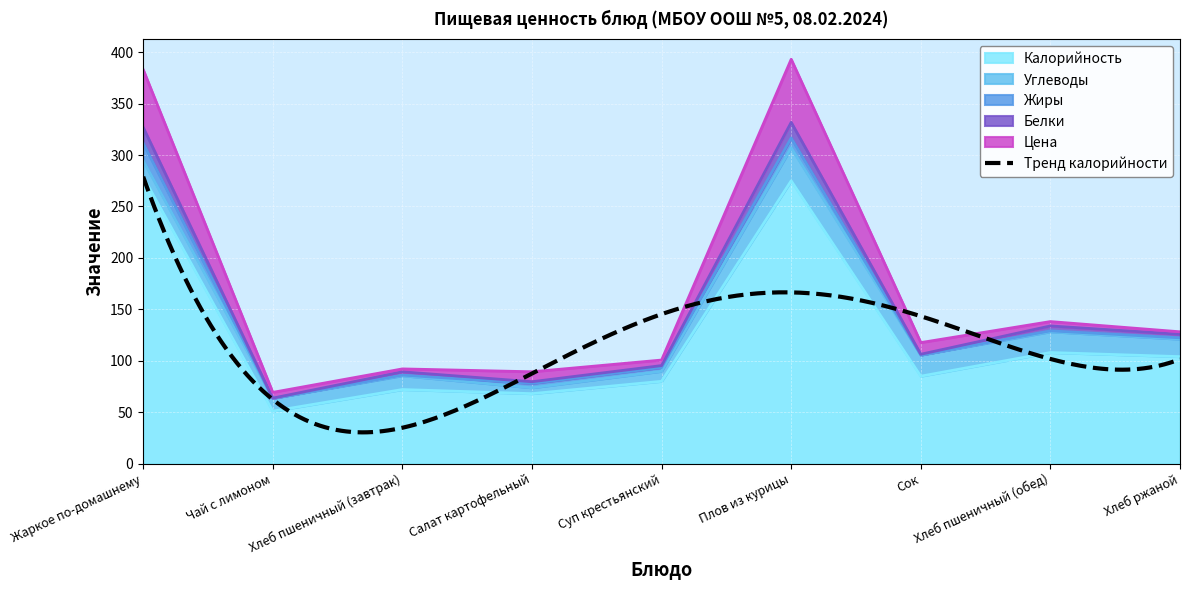

At which label is Углеводы closest to 18?

Хлеб ржаной